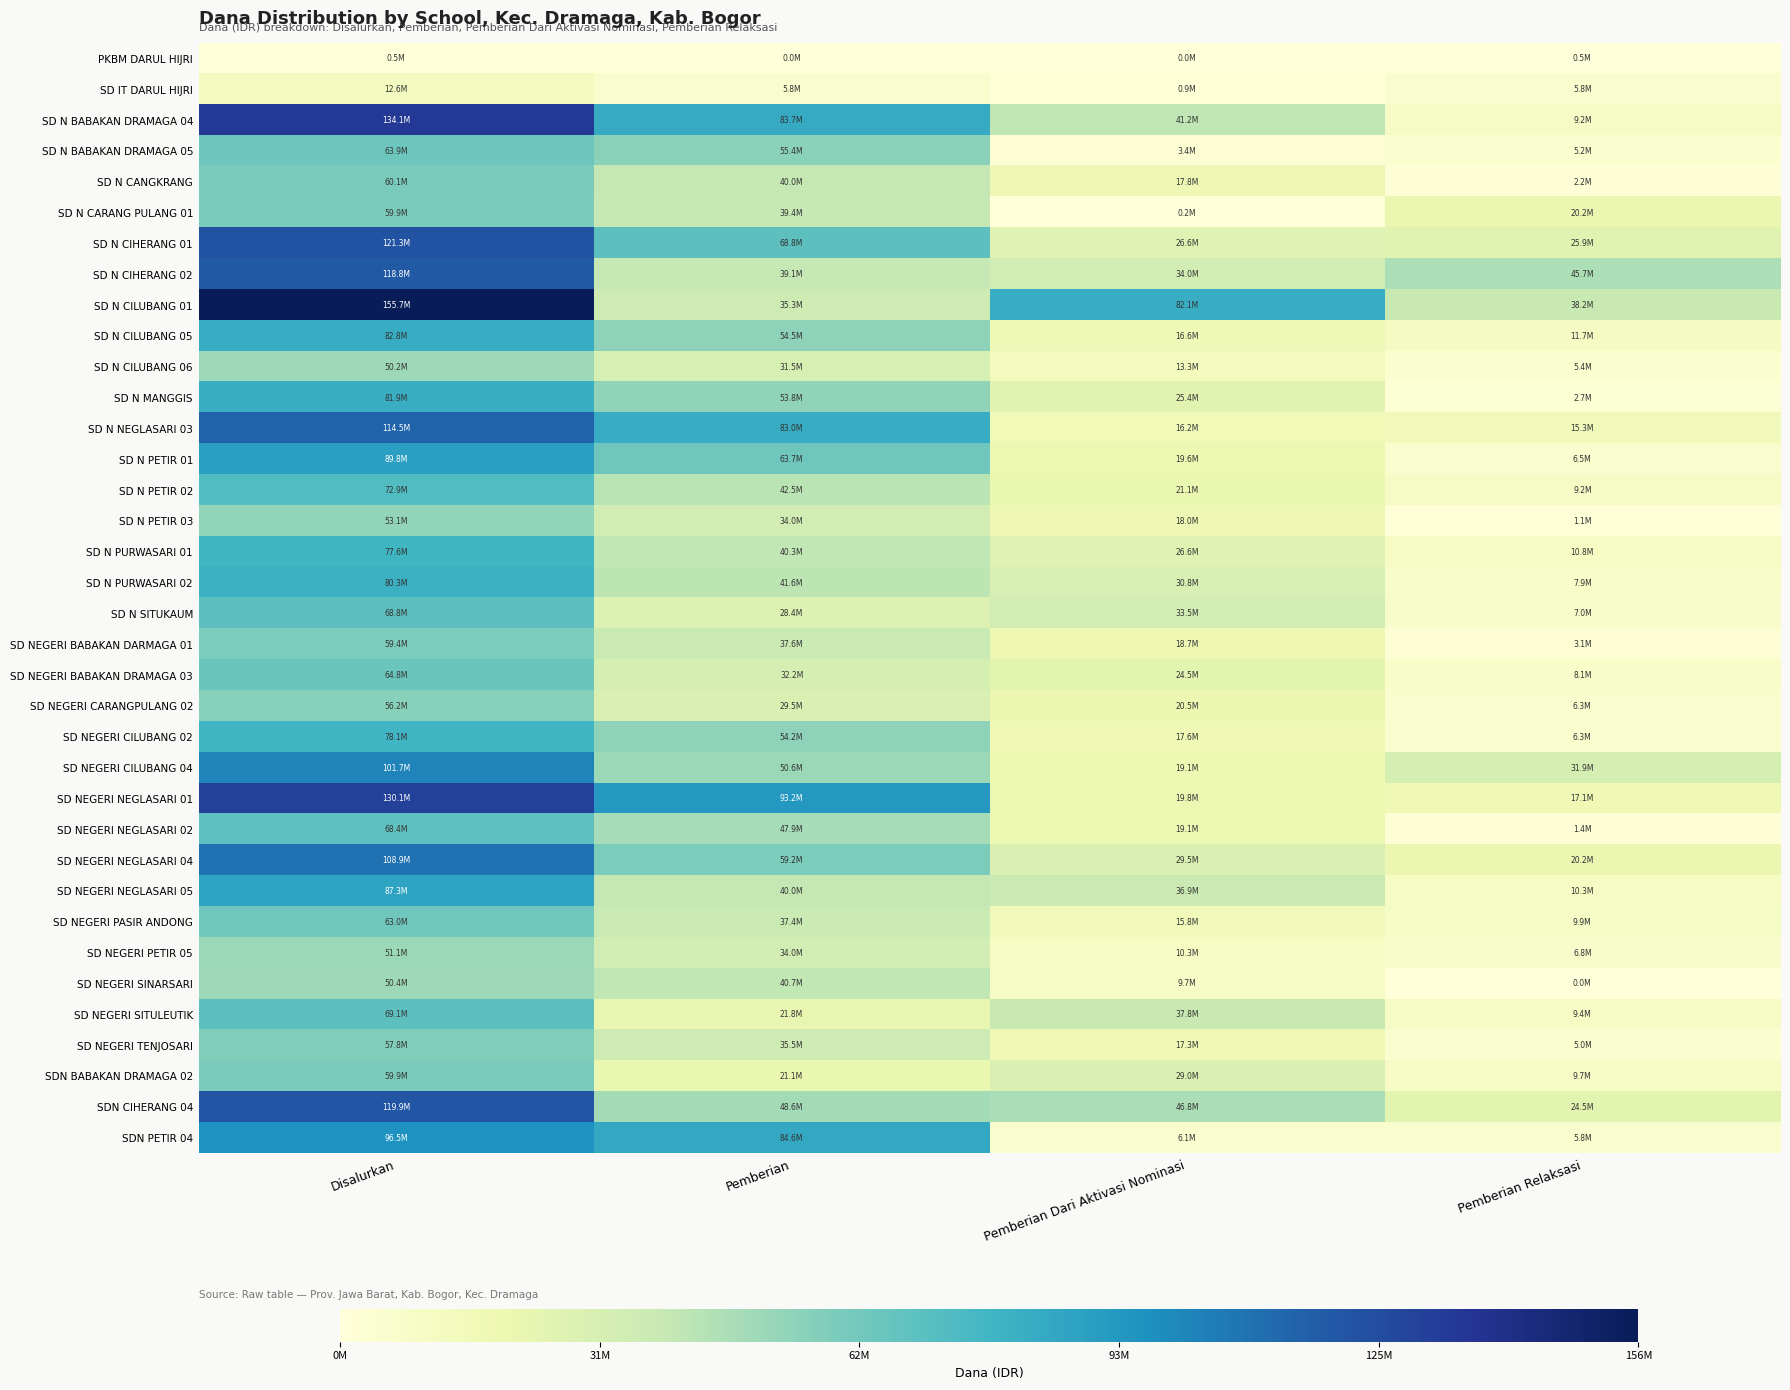

Rank the series by their maximum value, from highest to lowest.

SD N CILUBANG 01, SD N BABAKAN DRAMAGA 04, SD NEGERI NEGLASARI 01, SD N CIHERANG 01, SDN CIHERANG 04, SD N CIHERANG 02, SD N NEGLASARI 03, SD NEGERI NEGLASARI 04, SD NEGERI CILUBANG 04, SDN PETIR 04, SD N PETIR 01, SD NEGERI NEGLASARI 05, SD N CILUBANG 05, SD N MANGGIS, SD N PURWASARI 02, SD NEGERI CILUBANG 02, SD N PURWASARI 01, SD N PETIR 02, SD NEGERI SITULEUTIK, SD N SITUKAUM, SD NEGERI NEGLASARI 02, SD NEGERI BABAKAN DRAMAGA 03, SD N BABAKAN DRAMAGA 05, SD NEGERI PASIR ANDONG, SD N CANGKRANG, SD N CARANG PULANG 01, SDN BABAKAN DRAMAGA 02, SD NEGERI BABAKAN DARMAGA 01, SD NEGERI TENJOSARI, SD NEGERI CARANGPULANG 02, SD N PETIR 03, SD NEGERI PETIR 05, SD NEGERI SINARSARI, SD N CILUBANG 06, SD IT DARUL HIJRI, PKBM DARUL HIJRI